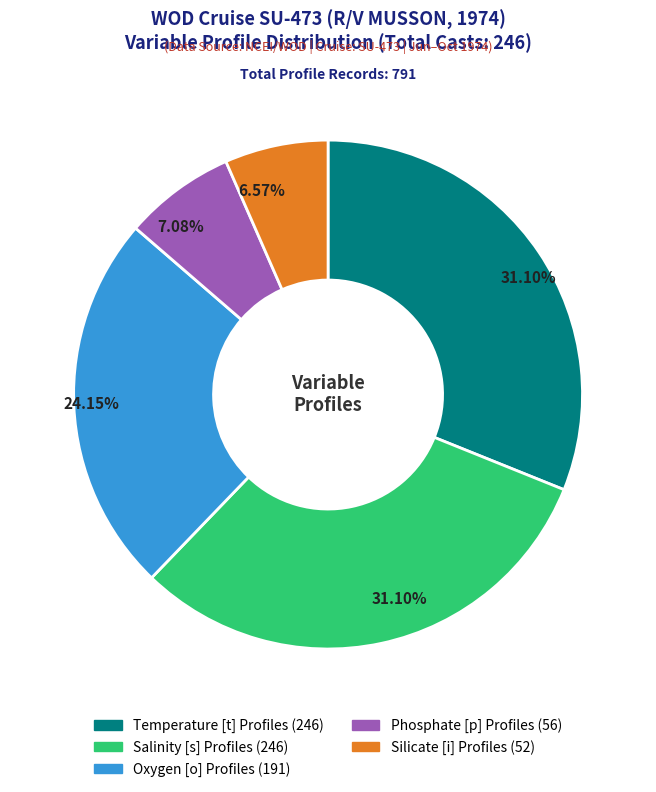

What is the total percentage of Salinity [s] Profiles and Phosphate [p] Profiles?

38.2%